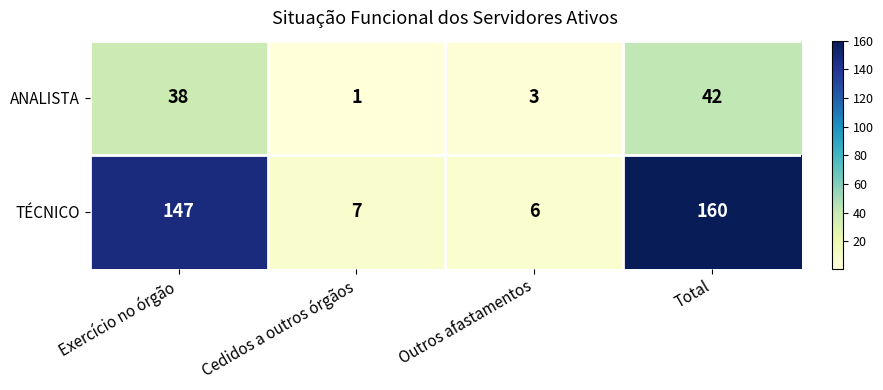

What is the total value across all series at Outros afastamentos?

9